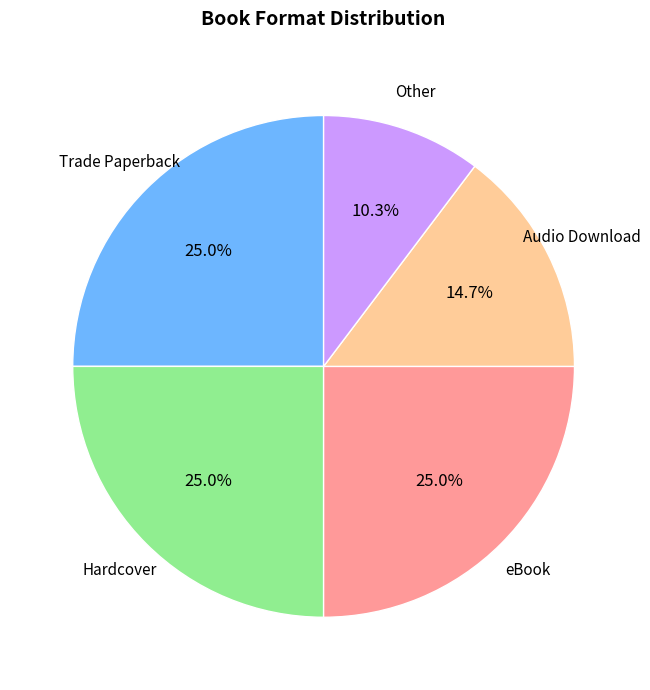

To the nearest percent, what percentage of the pie is eBook?

25%